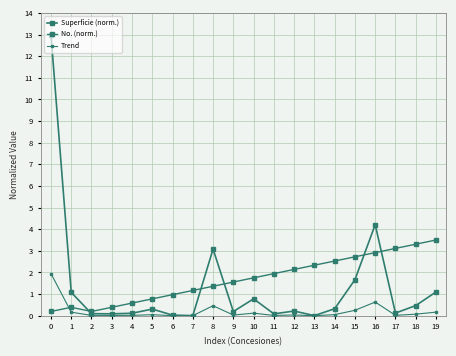

The value of No. (norm.) at 18 is 1.4. True or false?

False